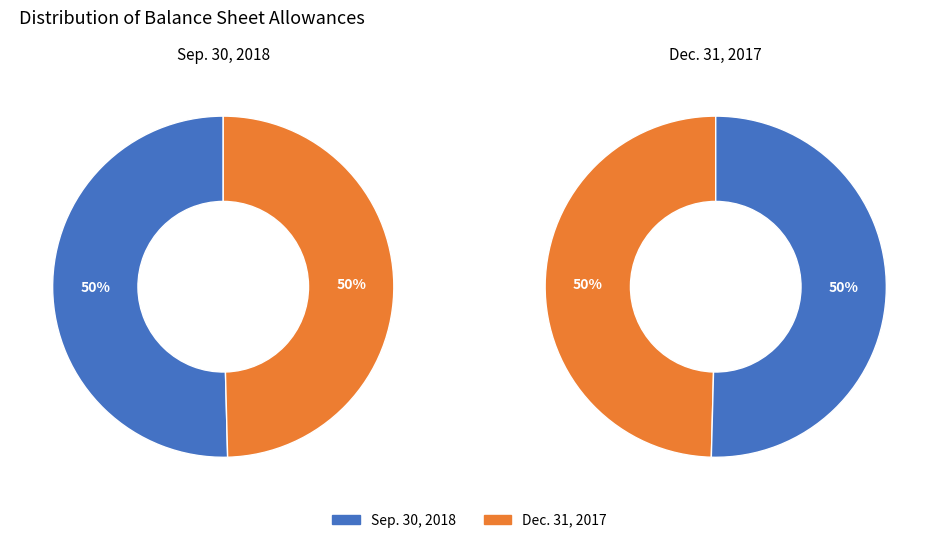

The Dec. 31, 2017 slice represents 50% of the pie. True or false?

True